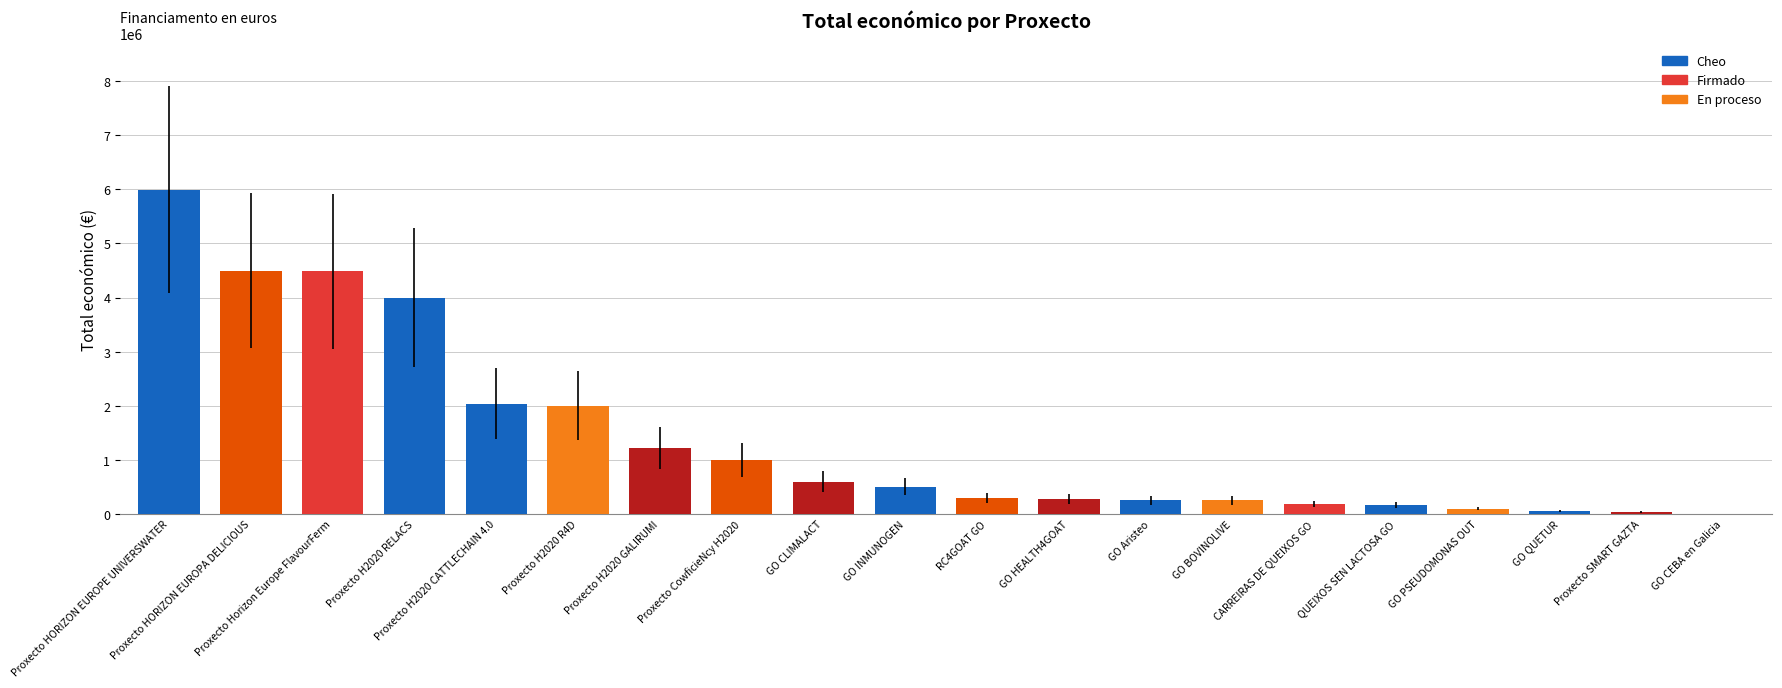

At which category does the chart reach its peak across all series?

Proxecto HORIZON EUROPE UNIVERSWATER